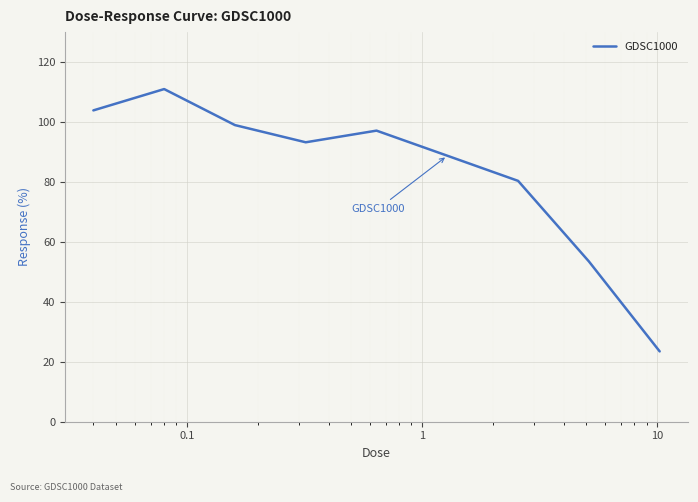

What is the difference between the maximum and minimum values?

87.5